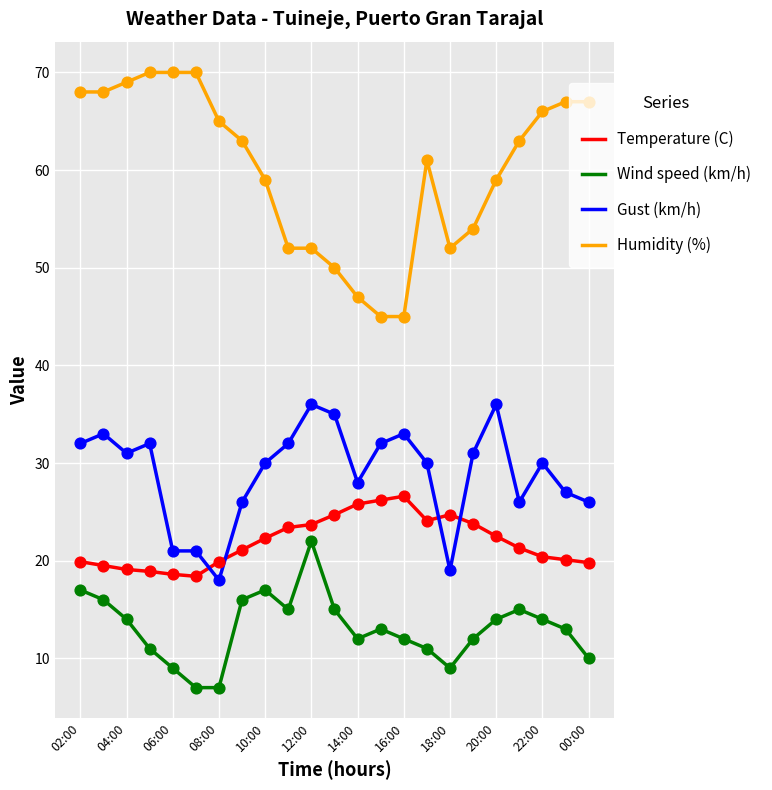

Rank the series by their maximum value, from lowest to highest.

Wind speed (km/h), Temperature (C), Gust (km/h), Humidity (%)